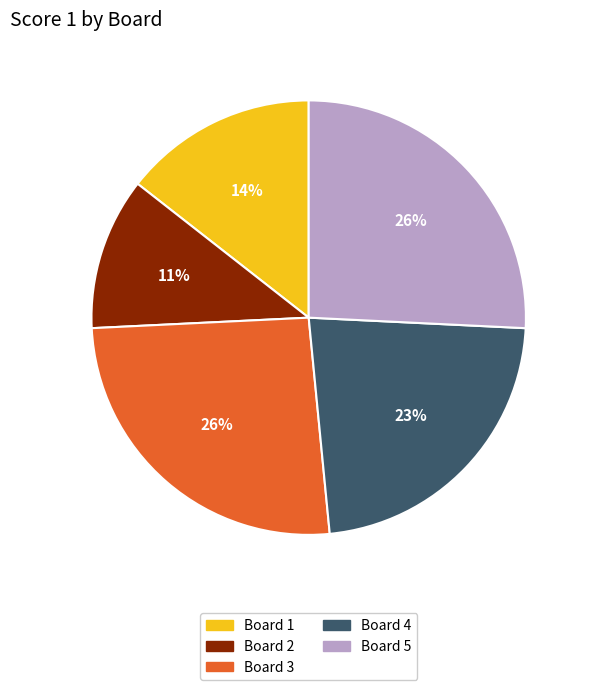

Do Board 2 and Board 1 together represent more than half of the pie?

No